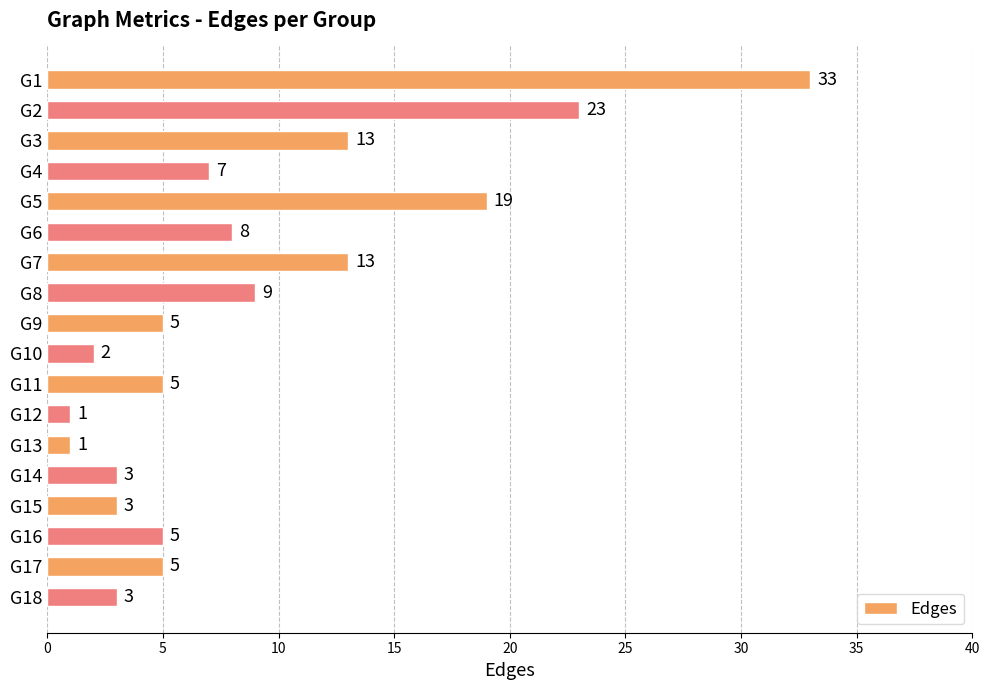

At which label is the value closest to 17?

G5